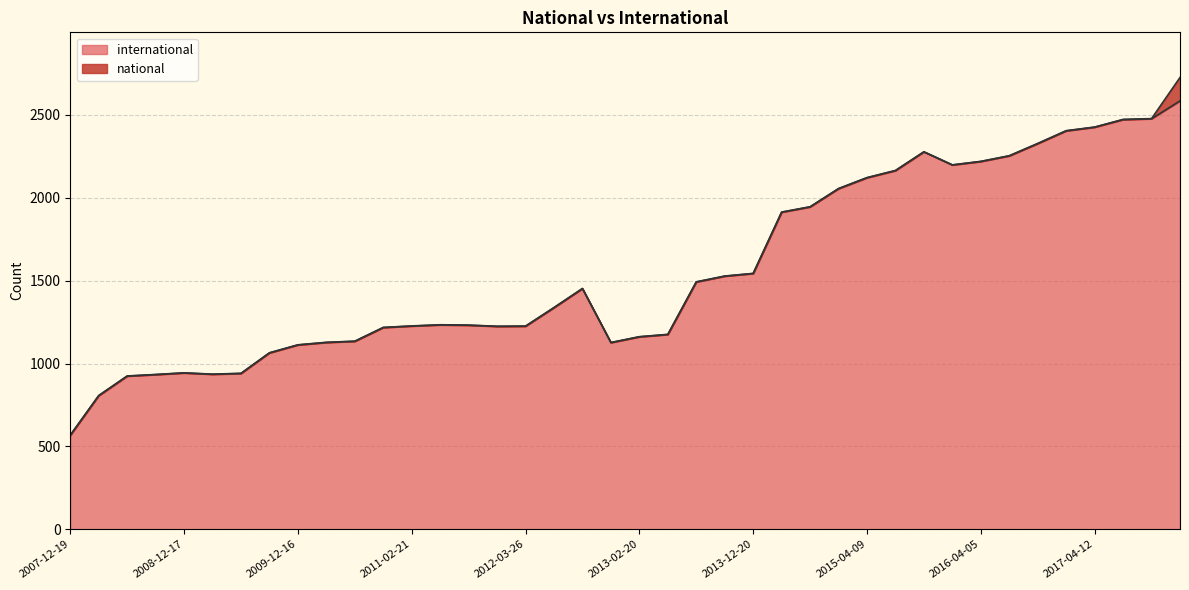

What is the sum of all values?

62490